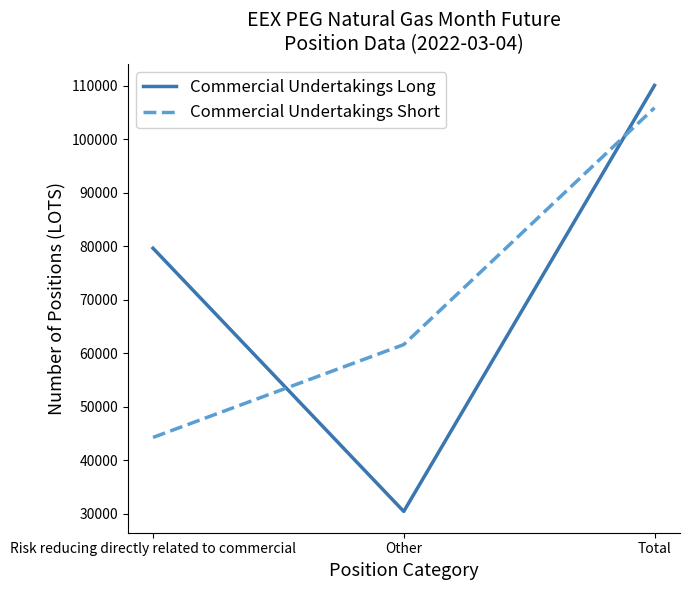

What are all the series names shown in the legend?

Commercial Undertakings Long, Commercial Undertakings Short